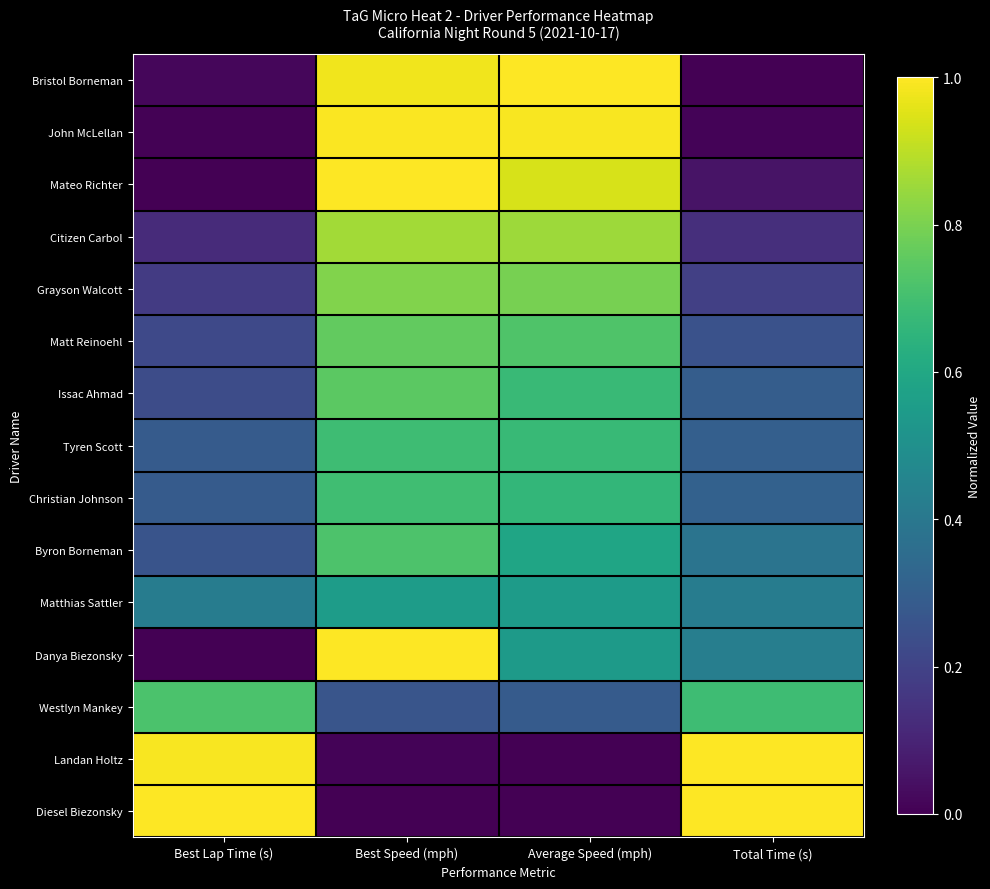

Between Best Lap Time (s) and Average Speed (mph), which is larger?

Average Speed (mph)